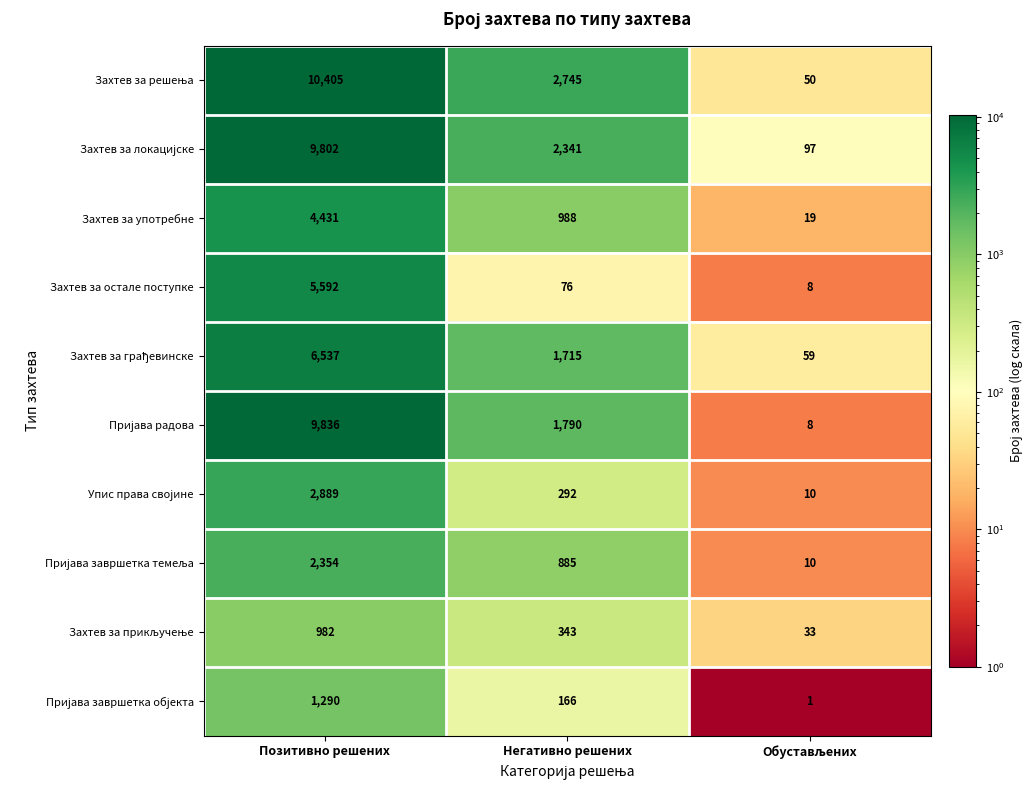

Count the number of data series in this chart.

10